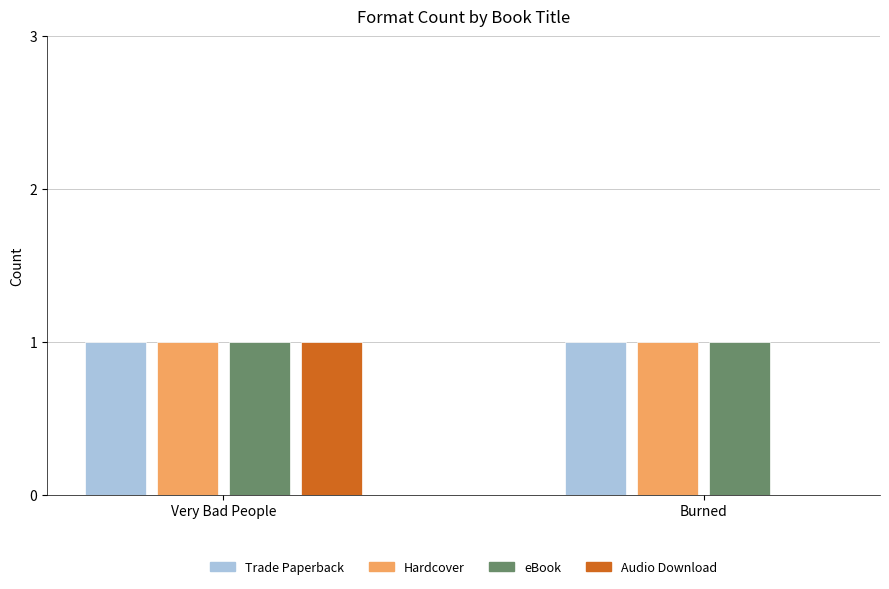

Reading right to left, extract all data points from this chart.

Trade Paperback: 1	1
Hardcover: 1	1
eBook: 1	1
Audio Download: 0	1